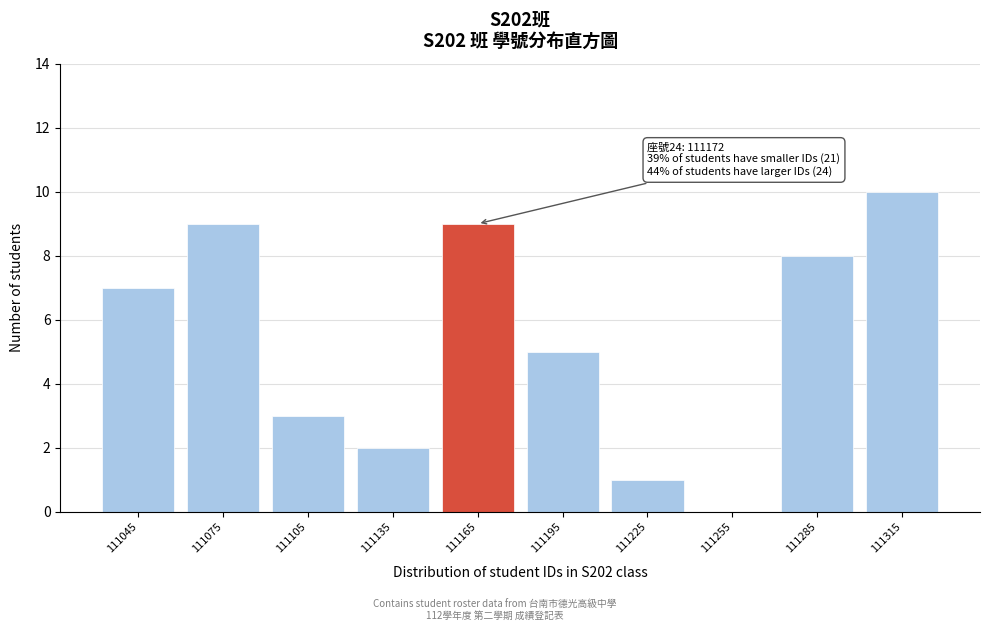

Reading left to right, transcribe all the data shown in this chart.

111045=7	111075=9	111105=3	111135=2	111165=9	111195=5	111225=1	111255=0	111285=8	111315=10